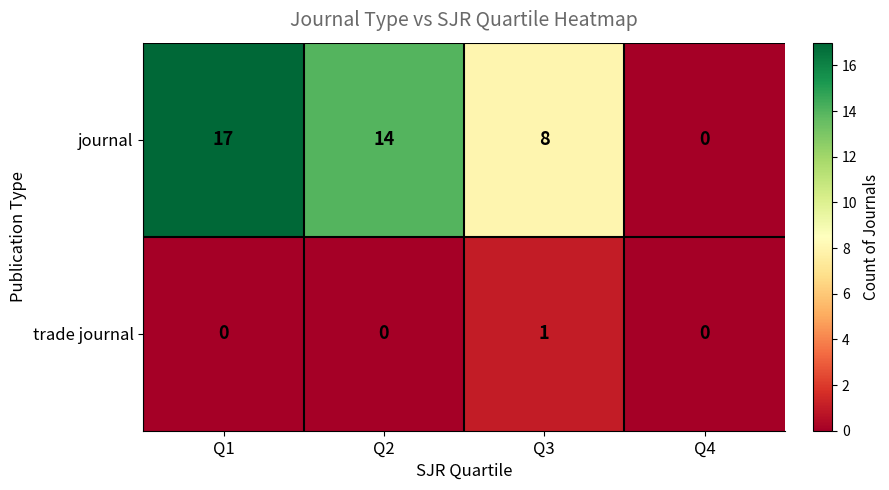

True or false: journal has a value of 0 at Q4.

True